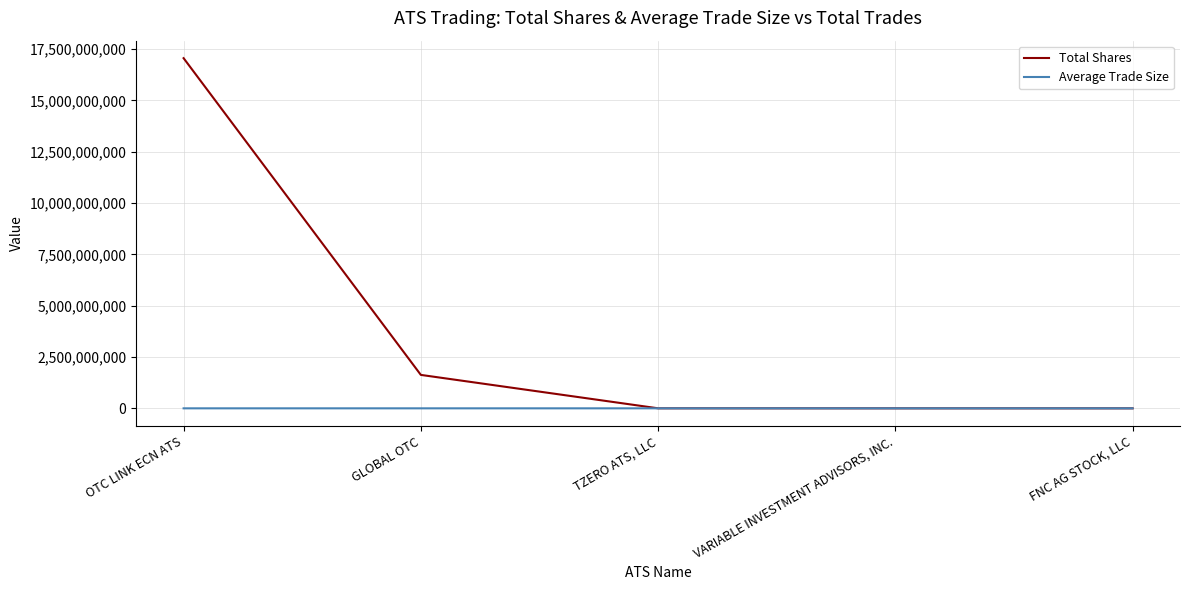

What position from the right is GLOBAL OTC?

4